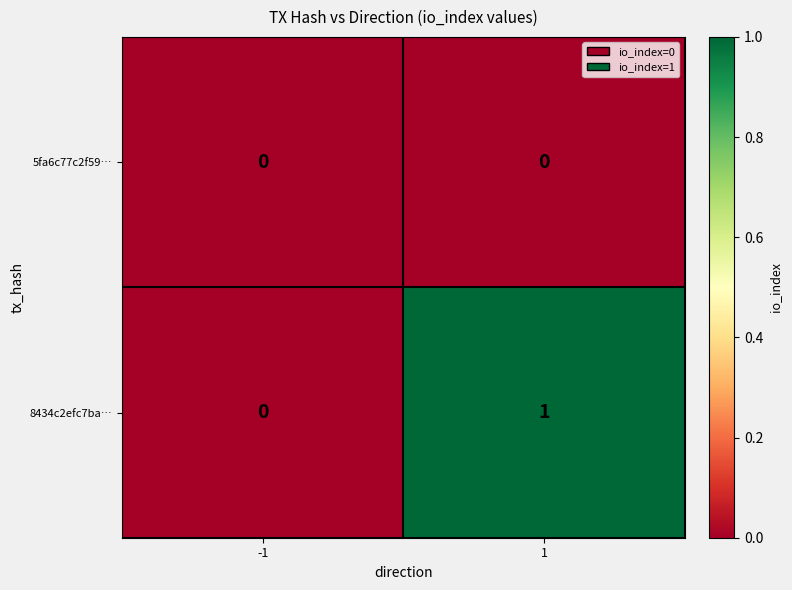

Which series changed the most between -1 and 1?

8434c2efc7ba…